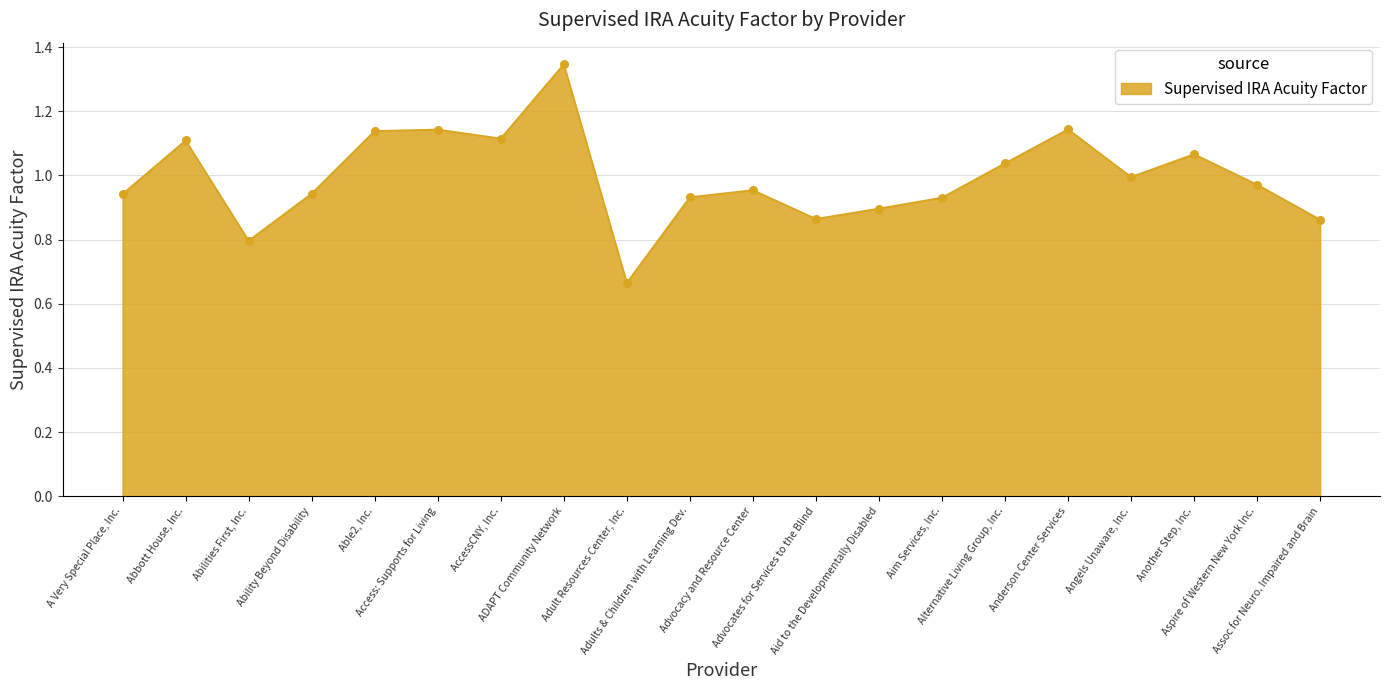

What is the change in value from Abbott House, Inc. to Angels Unaware, Inc.?

-0.1